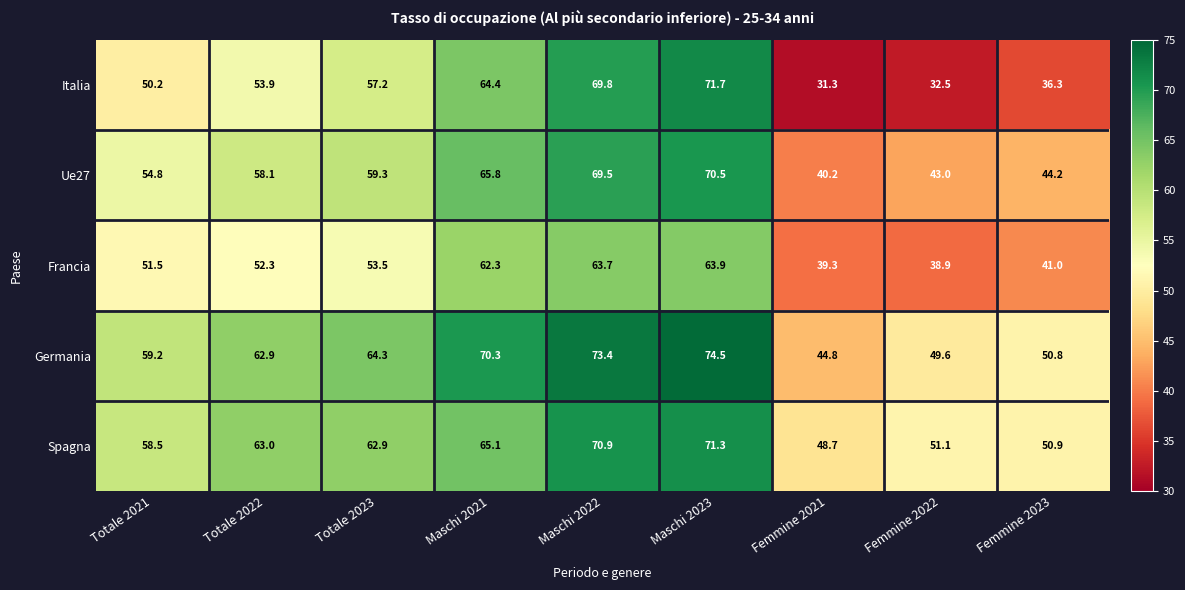

Which series changed the most between Totale 2021 and Totale 2022?

Spagna